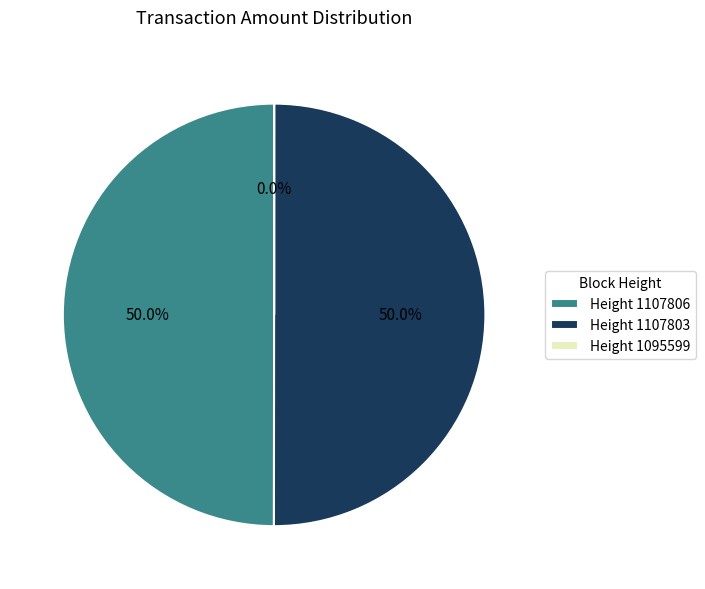

What portion of the pie excludes Height 1107806?

50.0%